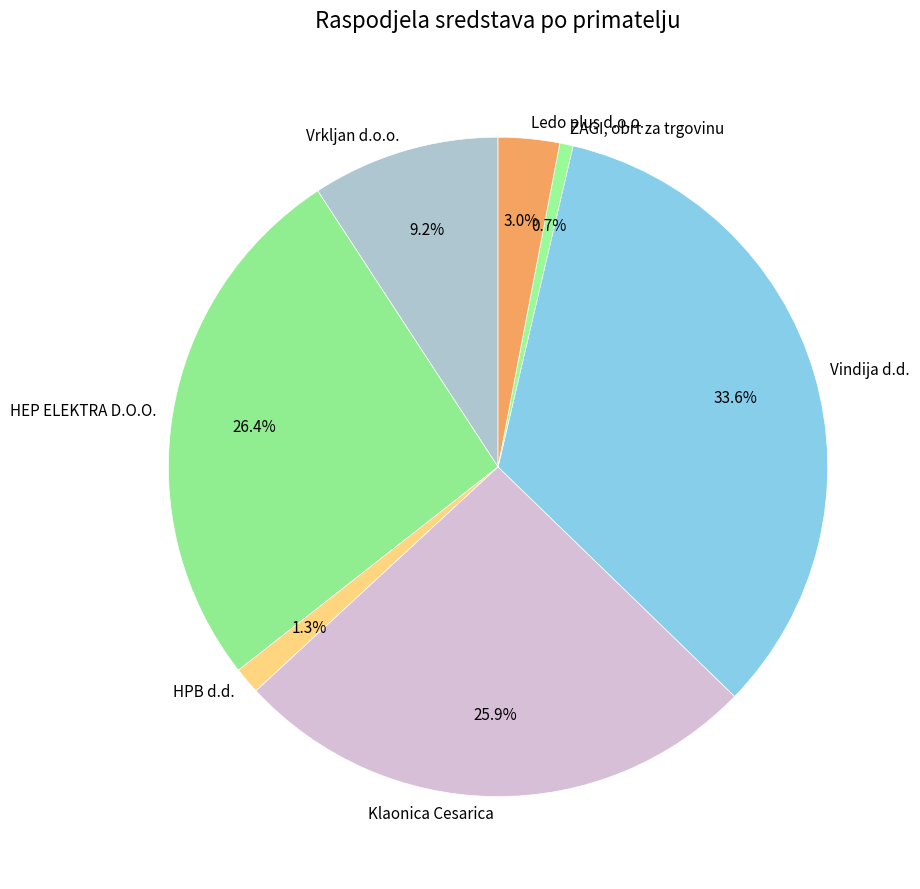

True or false: HEP ELEKTRA D.O.O. accounts for 11% of the total.

False